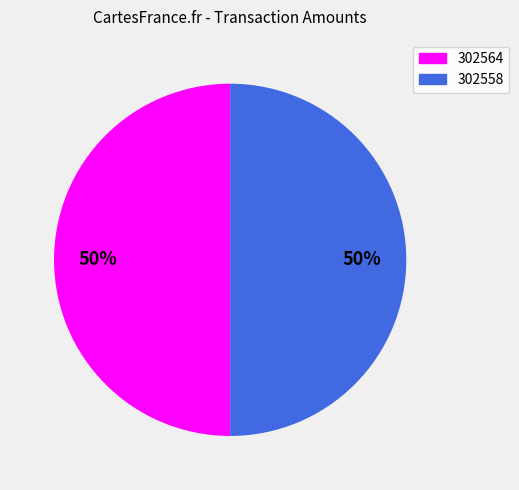

Approximately how many times larger is the value at 302564 compared to 302558?

1.0